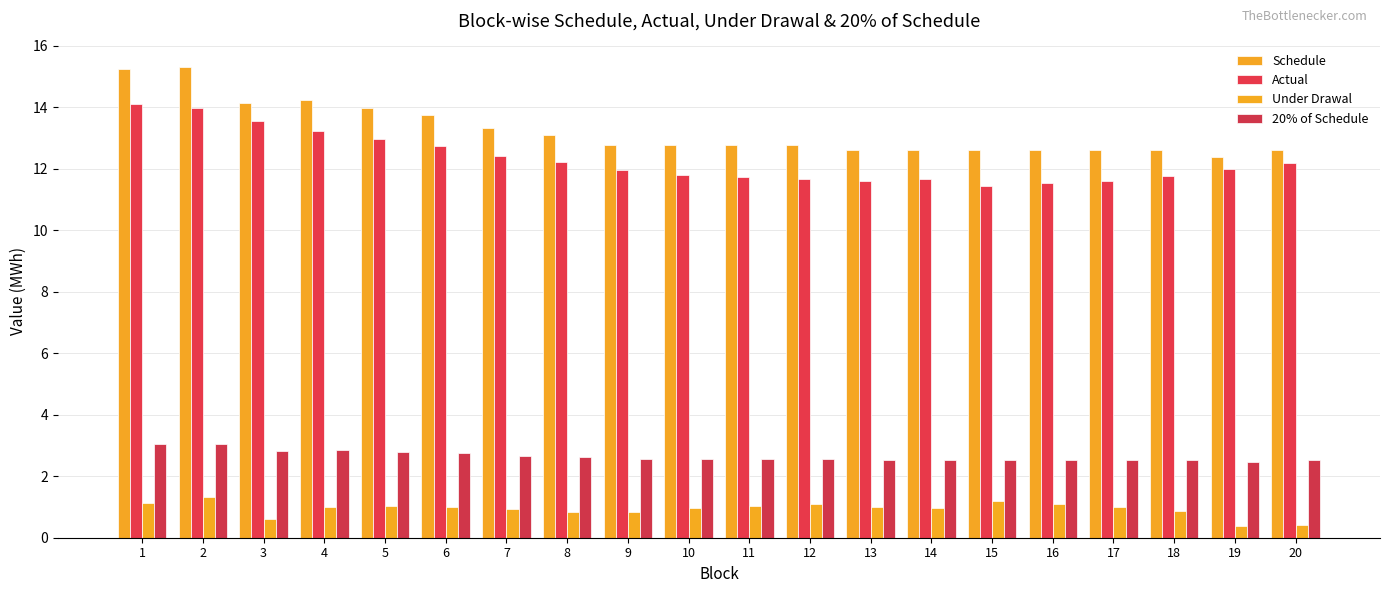

How many bars are there in each group?

4